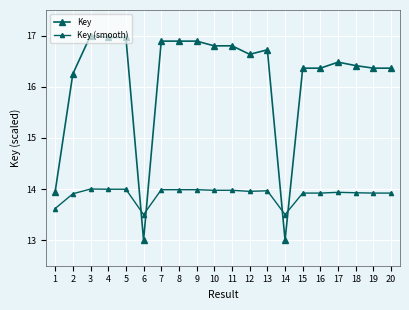

How many distinct data groups are displayed?

2